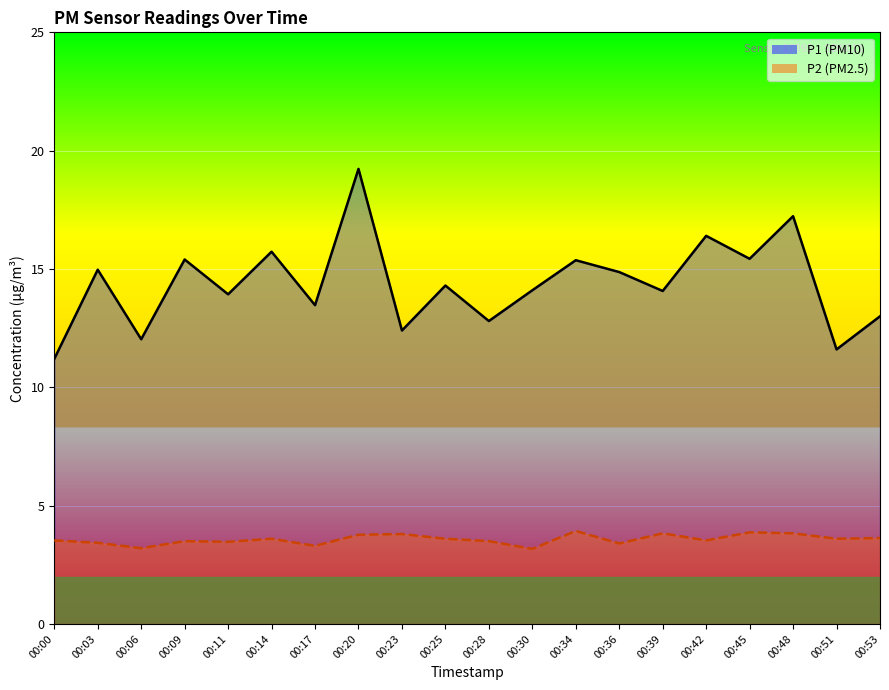

What value does the P1 line series have at 00:06?

12.0